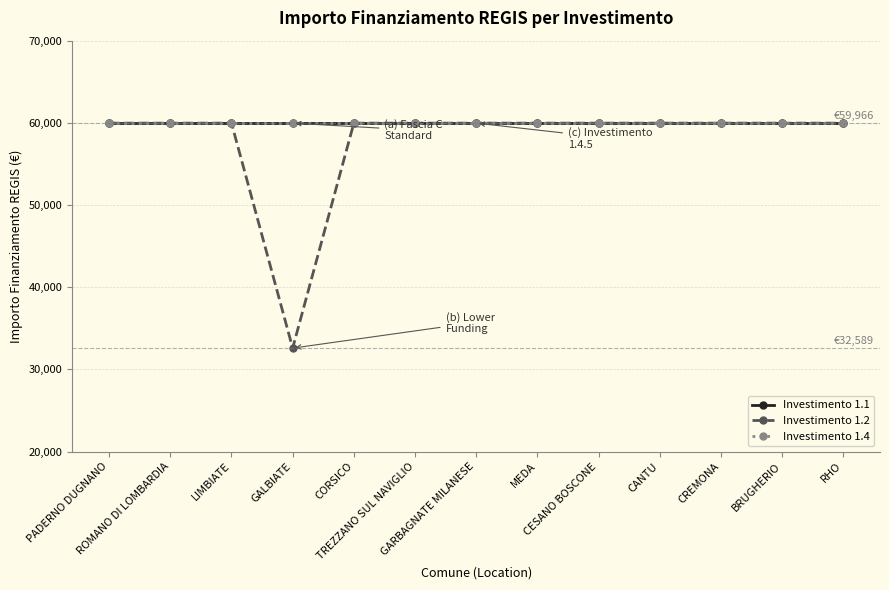

Does the chart have visible grid lines?

Yes